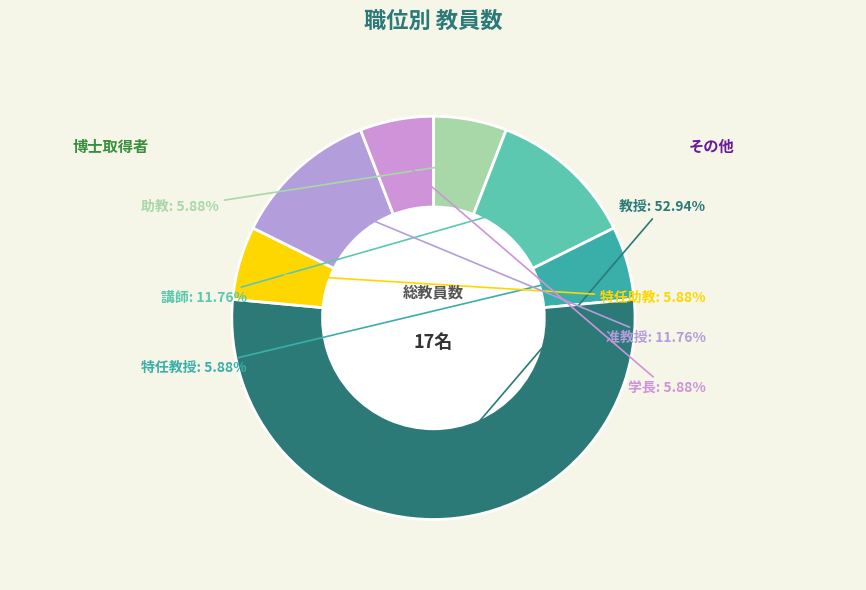

Is there a majority slice in this chart?

Yes